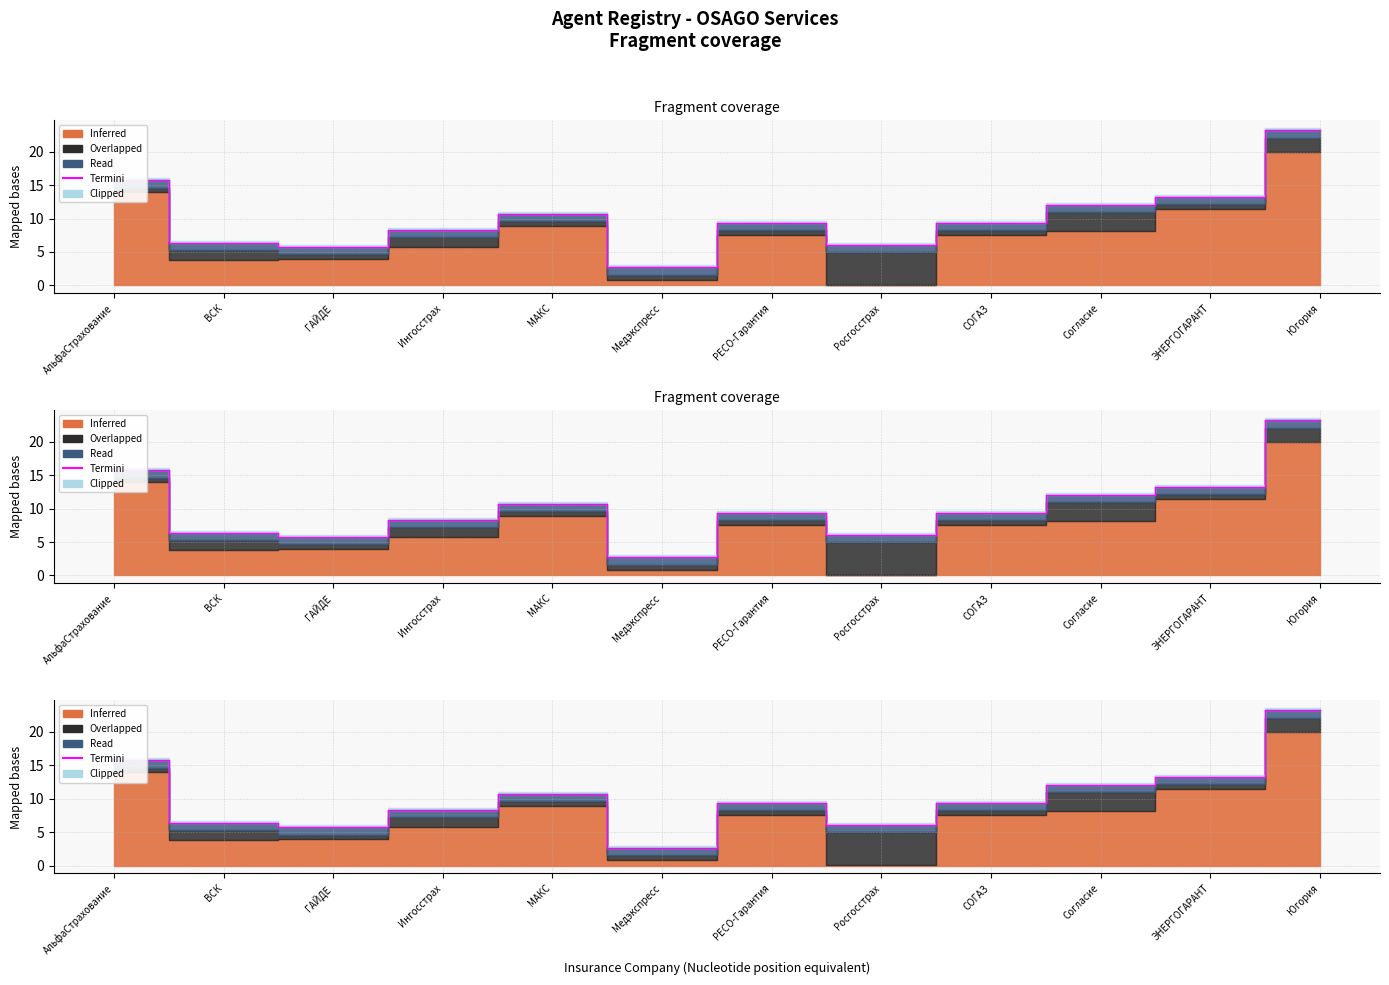

Approximately how many times larger is the value at МАКС compared to Медэкспресс?

4.0